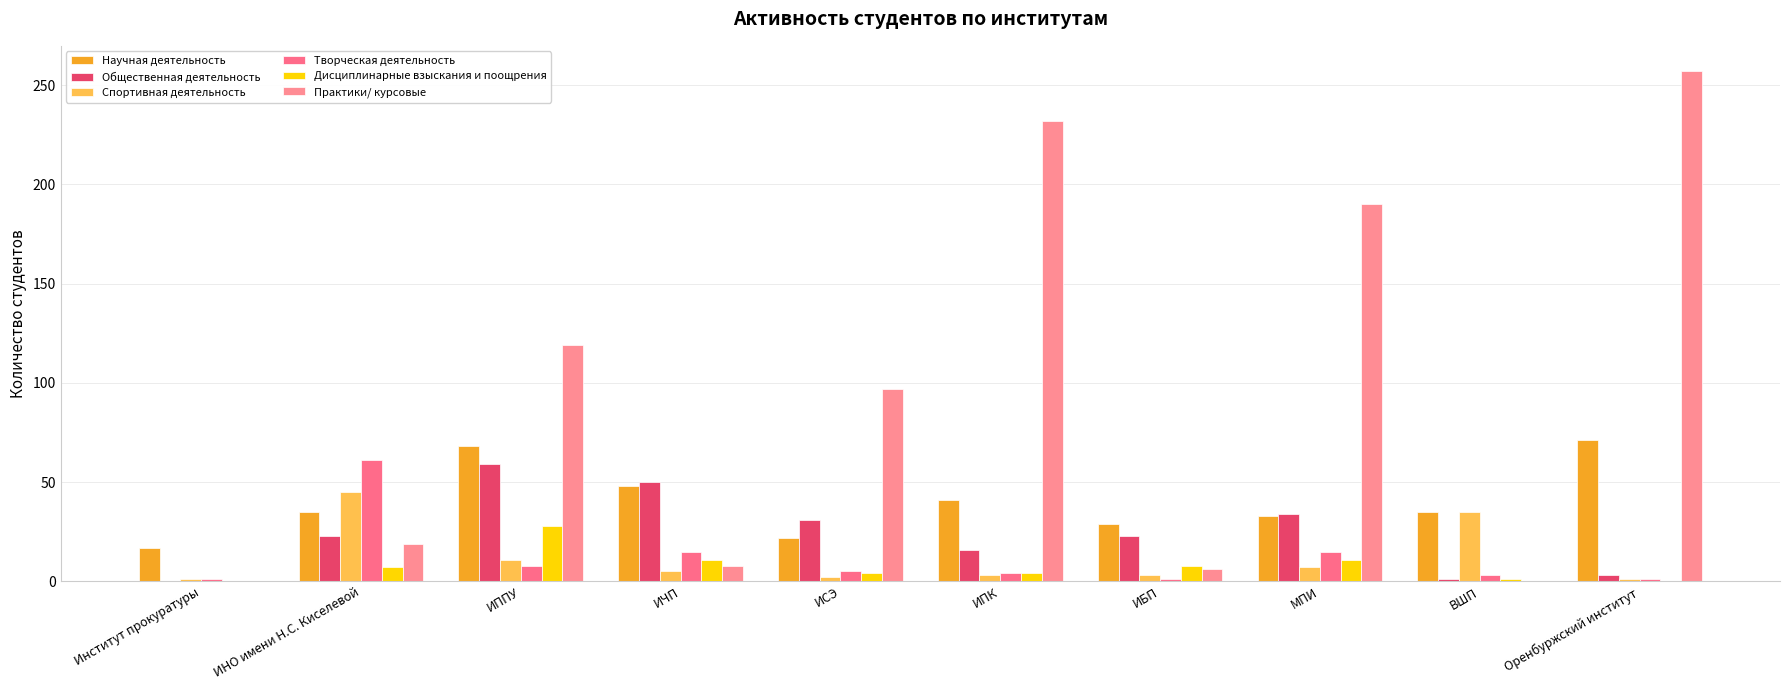

How many groups of bars are there?

10